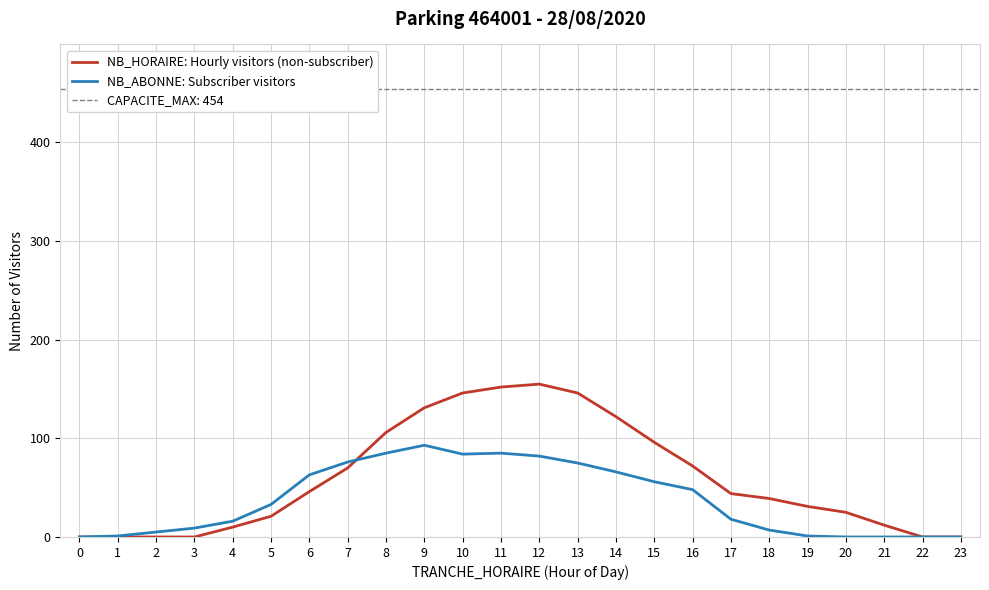

What is the approximate value of NB_ABONNE: Subscriber visitors at 9, to the nearest 10?

90